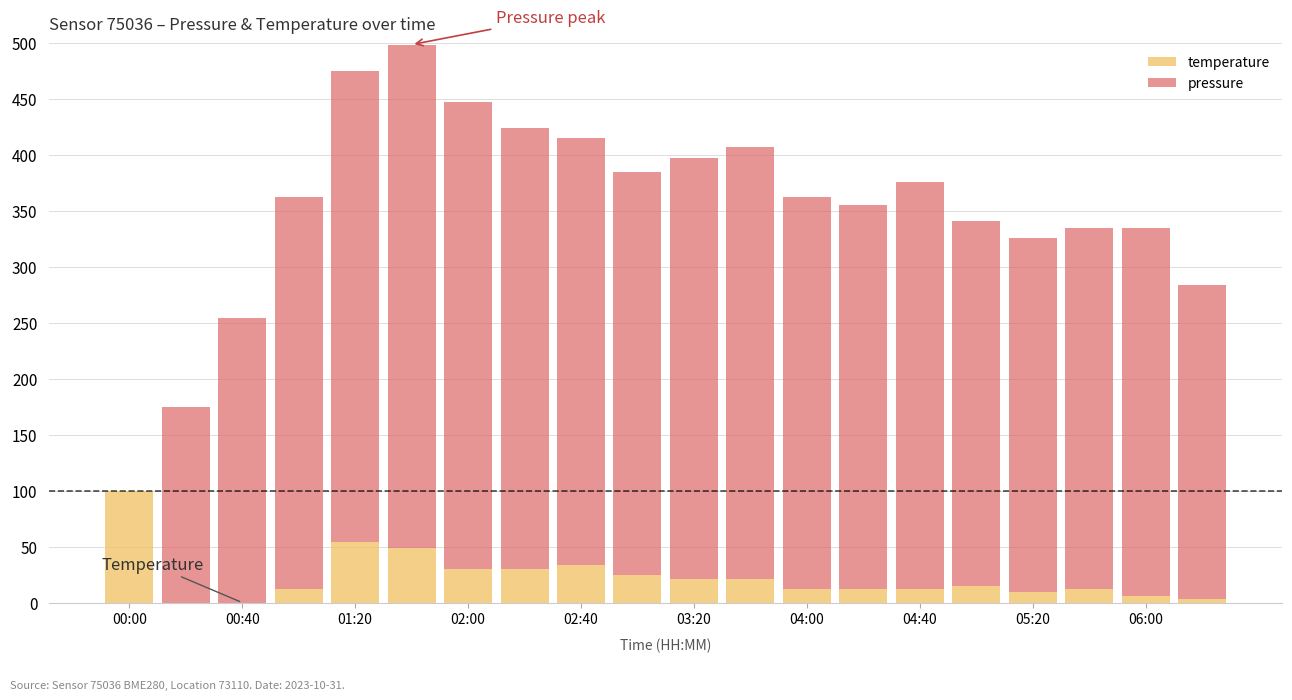

What is the maximum value for temperature?

100.0